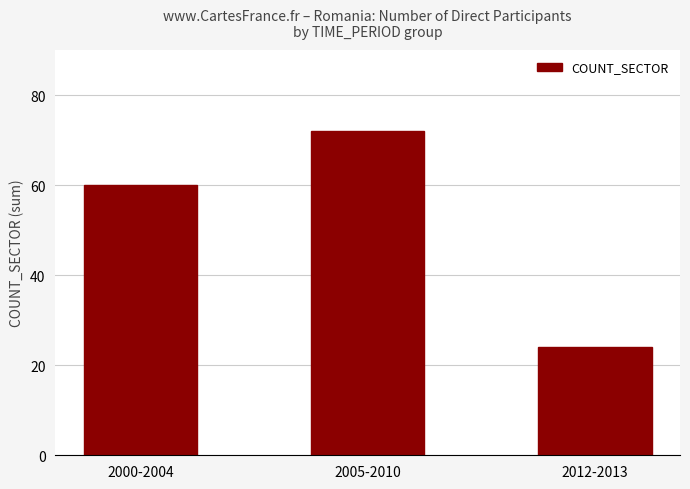

Where is the data nearest to the value 48?

2000-2004